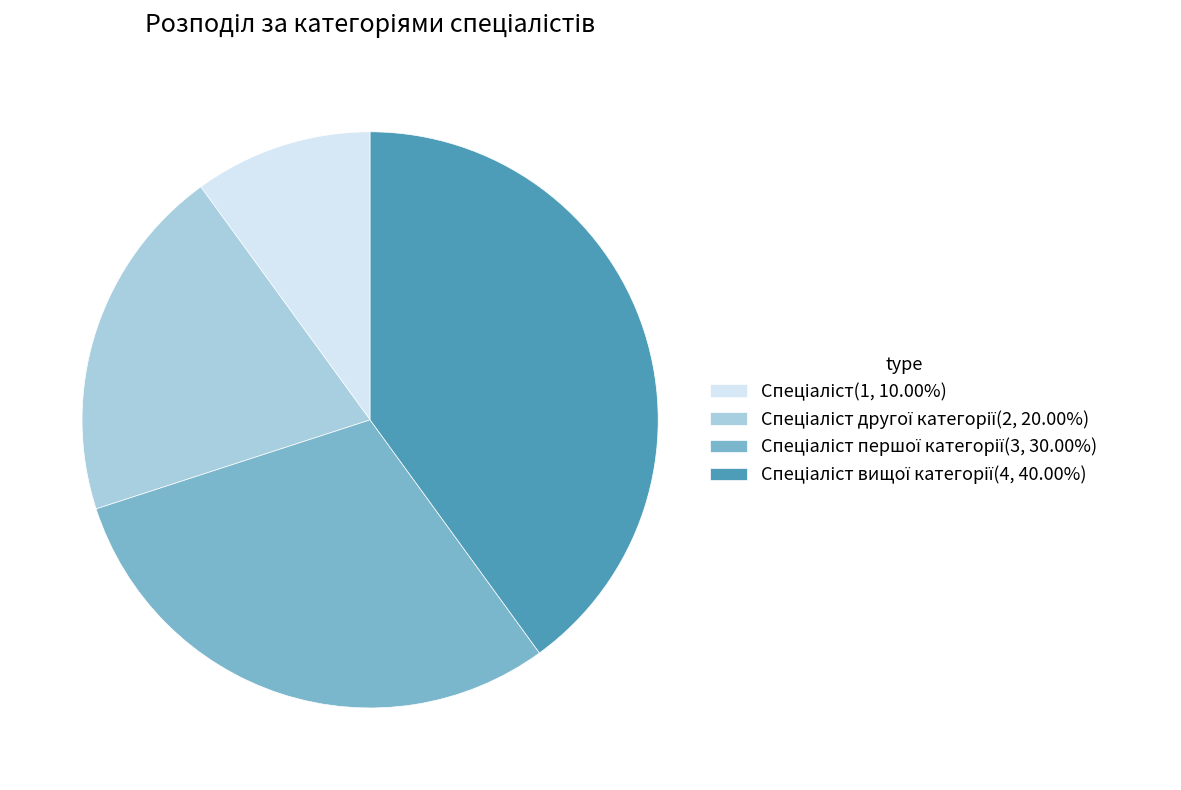

Does any single category account for the majority?

No